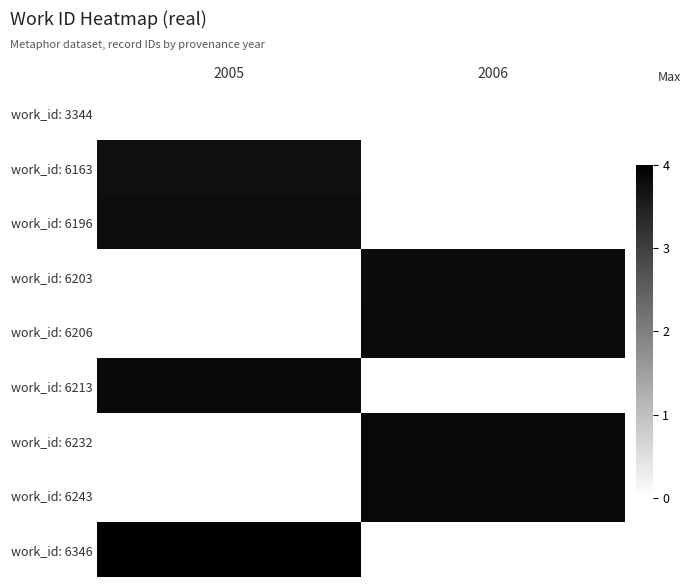

List the series in order of their peak value, highest first.

work_id: 6196, work_id: 6203, work_id: 6206, work_id: 6213, work_id: 6232, work_id: 6243, work_id: 6346, work_id: 6163, work_id: 3344